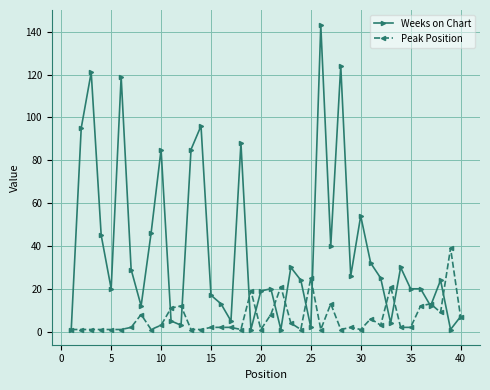

True or false: Peak Position has more than 0 interior local peaks.

True